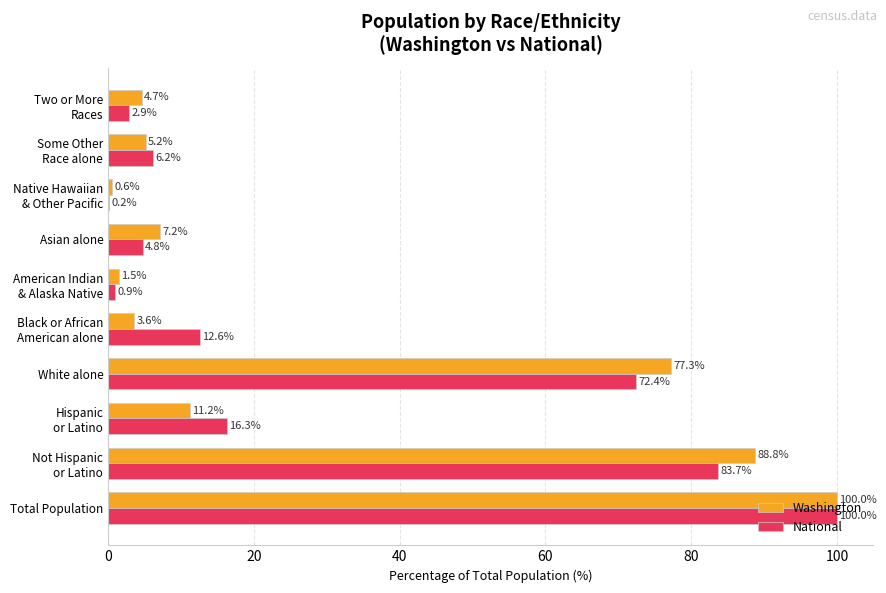

True or false: Washington has a value of 7.2 at Asian alone.

True